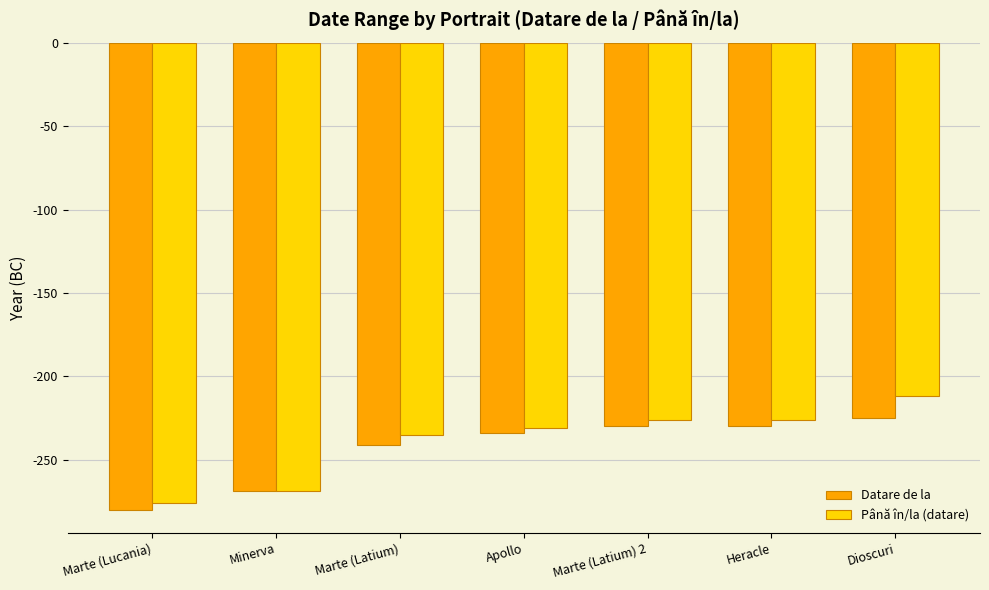

True or false: Datare de la has a value of -404 at Heracle.

False